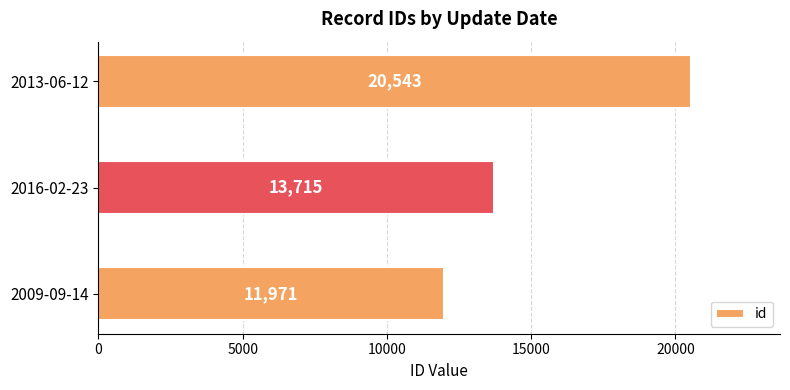

Reading bottom to top, extract all data points from this chart.

2009-09-14=11971	2016-02-23=13715	2013-06-12=20543